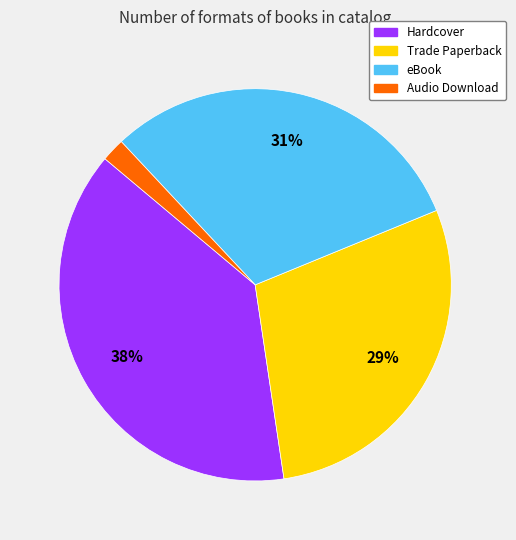

Combined, do Trade Paperback and Audio Download account for over 50%?

No